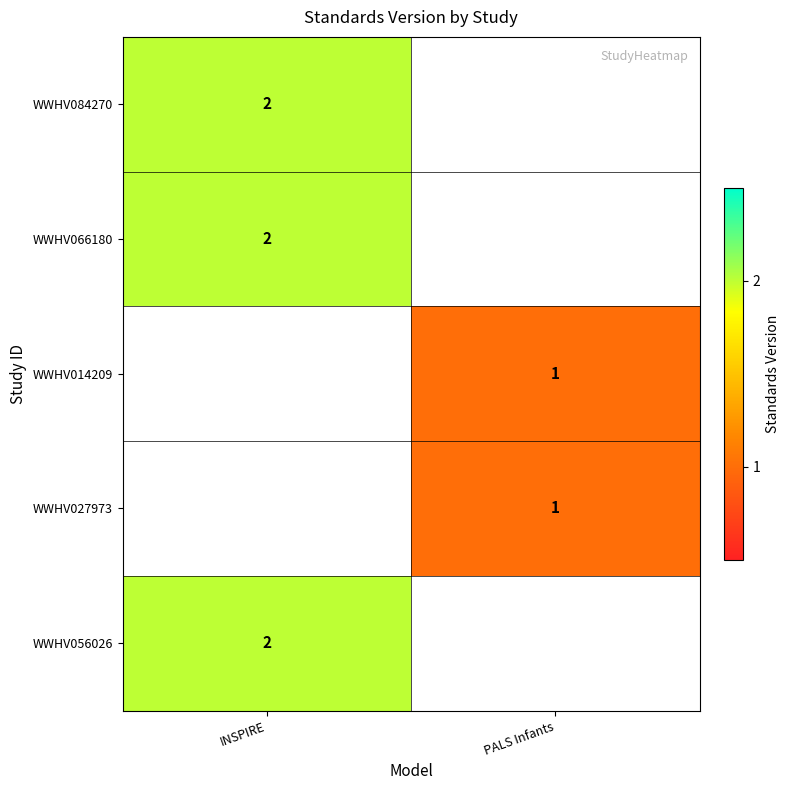

True or false: WWHV066180 has a value of 2 at INSPIRE.

True